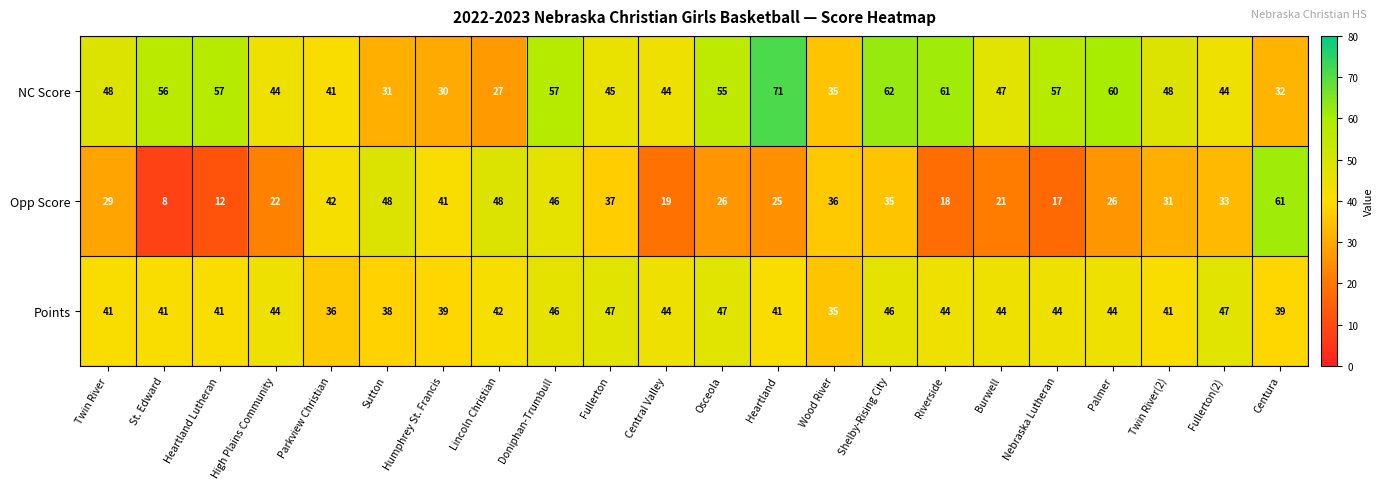

The Points series shows 21 at Fullerton. True or false?

False